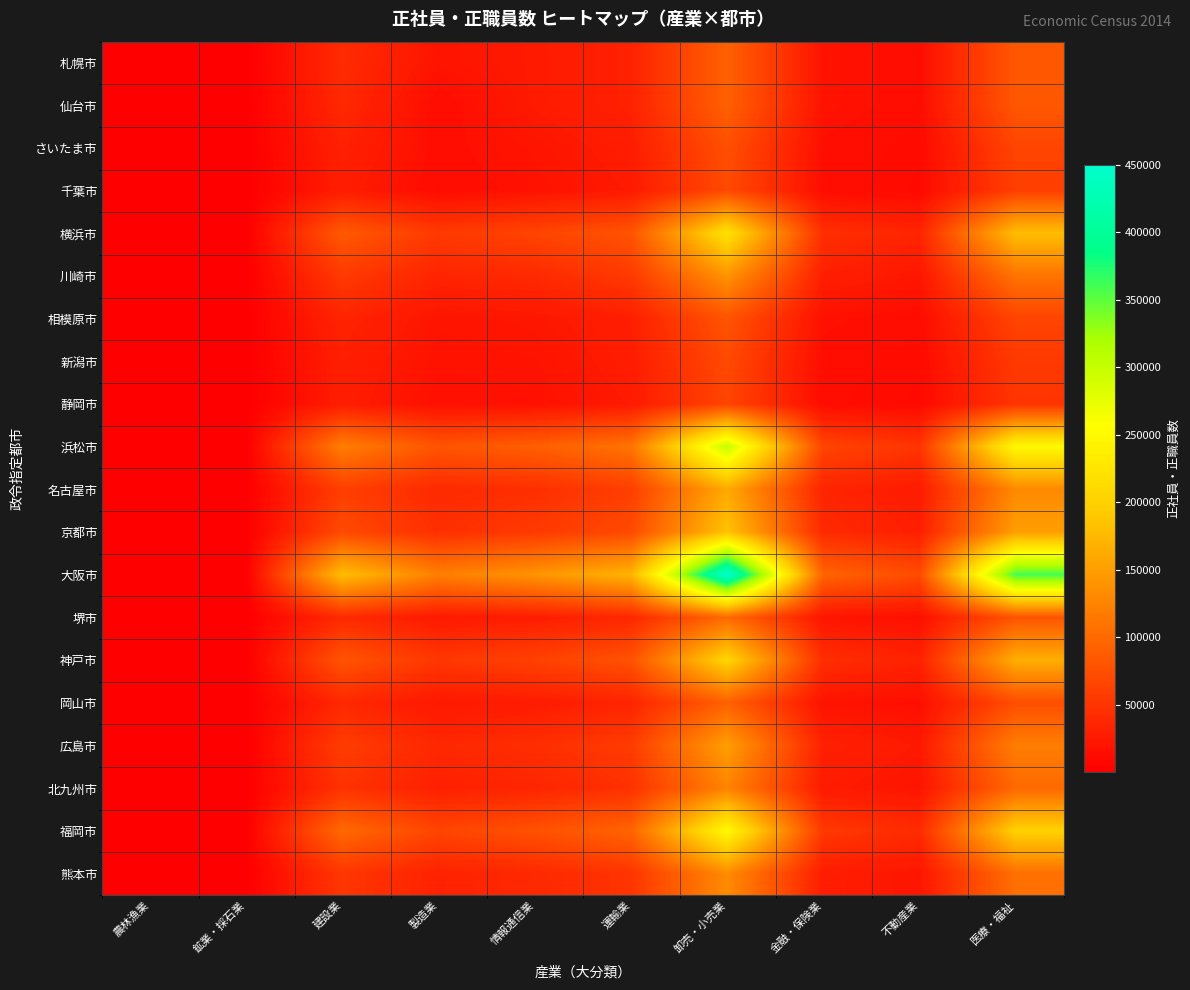

Reading right to left, what are all the values shown in this chart?

札幌市: 医療・福祉=83347	不動産業=13604	金融・保険業=18507	卸売・小売業=91640	運輸業=32685	情報通信業=25253	製造業=19887	建設業=41024	鉱業・採石業=120	農林漁業=485
仙台市: 医療・福祉=83347	不動産業=13604	金融・保険業=18507	卸売・小売業=91640	運輸業=32685	情報通信業=25253	製造業=12840	建設業=38721	鉱業・採石業=20	農林漁業=247
さいたま市: 医療・福祉=65000	不動産業=11000	金融・保険業=15000	卸売・小売業=75000	運輸業=28000	情報通信業=20000	製造業=14000	建設業=32000	鉱業・採石業=18	農林漁業=150
千葉市: 医療・福祉=60000	不動産業=10000	金融・保険業=14000	卸売・小売業=70000	運輸業=25000	情報通信業=18000	製造業=12000	建設業=28000	鉱業・採石業=15	農林漁業=130
横浜市: 医療・福祉=180000	不動産業=35000	金融・保険業=45000	卸売・小売業=220000	運輸業=80000	情報通信業=65000	製造業=55000	建設業=85000	鉱業・採石業=45	農林漁業=600
川崎市: 医療・福祉=110000	不動産業=22000	金融・保険業=30000	卸売・小売業=140000	運輸業=55000	情報通信業=40000	製造業=35000	建設業=55000	鉱業・採石業=30	農林漁業=320
相模原市: 医療・福祉=65000	不動産業=13000	金融・保険業=17000	卸売・小売業=80000	運輸業=30000	情報通信業=22000	製造業=20000	建設業=35000	鉱業・採石業=20	農林漁業=180
新潟市: 医療・福祉=55000	不動産業=11000	金融・保険業=14000	卸売・小売業=70000	運輸業=28000	情報通信業=19000	製造業=18000	建設業=30000	鉱業・採石業=22	農林漁業=200
静岡市: 医療・福祉=50000	不動産業=10000	金融・保険業=13000	卸売・小売業=65000	運輸業=25000	情報通信業=17000	製造業=16000	建設業=28000	鉱業・採石業=18	農林漁業=160
浜松市: 医療・福祉=250000	不動産業=50000	金融・保険業=65000	卸売・小売業=300000	運輸業=110000	情報通信業=90000	製造業=80000	建設業=120000	鉱業・採石業=65	農林漁業=850
名古屋市: 医療・福祉=130000	不動産業=27000	金融・保険業=35000	卸売・小売業=160000	運輸業=60000	情報通信業=45000	製造業=40000	建設業=60000	鉱業・採石業=35	農林漁業=400
京都市: 医療・福祉=150000	不動産業=30000	金融・保険業=40000	卸売・小売業=185000	運輸業=70000	情報通信業=55000	製造業=45000	建設業=70000	鉱業・採石業=40	農林漁業=500
大阪市: 医療・福祉=360000	不動産業=72000	金融・保険業=95000	卸売・小売業=450000	運輸業=170000	情報通信業=140000	製造業=120000	建設業=180000	鉱業・採石業=90	農林漁業=1200
堺市: 医療・福祉=80000	不動産業=16000	金融・保険業=21000	卸売・小売業=100000	運輸業=38000	情報通信業=28000	製造業=25000	建設業=40000	鉱業・採石業=25	農林漁業=300
神戸市: 医療・福祉=165000	不動産業=33000	金融・保険業=44000	卸売・小売業=205000	運輸業=78000	情報通信業=62000	製造業=52000	建設業=80000	鉱業・採石業=45	農林漁業=550
岡山市: 医療・福祉=74000	不動産業=15000	金融・保険業=19000	卸売・小売業=92000	運輸業=35000	情報通信業=27000	製造業=24000	建設業=38000	鉱業・採石業=22	農林漁業=280
広島市: 医療・福祉=120000	不動産業=24000	金融・保険業=32000	卸売・小売業=150000	運輸業=57000	情報通信業=44000	製造業=38000	建設業=58000	鉱業・採石業=33	農林漁業=420
北九州市: 医療・福祉=100000	不動産業=20000	金融・保険業=26000	卸売・小売業=125000	運輸業=47000	情報通信業=36000	製造業=31000	建設業=48000	鉱業・採石業=28	農林漁業=350
福岡市: 医療・福祉=200000	不動産業=41000	金融・保険業=54000	卸売・小売業=250000	運輸業=95000	情報通信業=77000	製造業=65000	建設業=100000	鉱業・採石業=55	農林漁業=700
熊本市: 医療・福祉=106000	不動産業=21000	金融・保険業=28000	卸売・小売業=132000	運輸業=50000	情報通信業=39000	製造業=33000	建設業=52000	鉱業・採石業=30	農林漁業=380